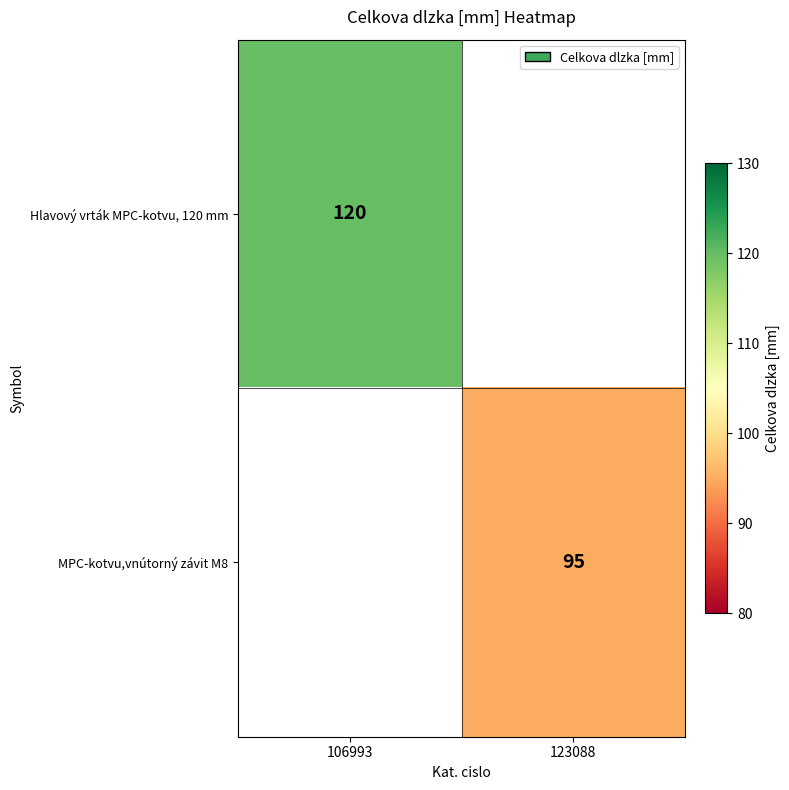

Is the value of MPC-kotvu,vnútorný závit M8 at 123088 greater than the value of Hlavový vrták MPC-kotvu, 120 mm at 106993?

No